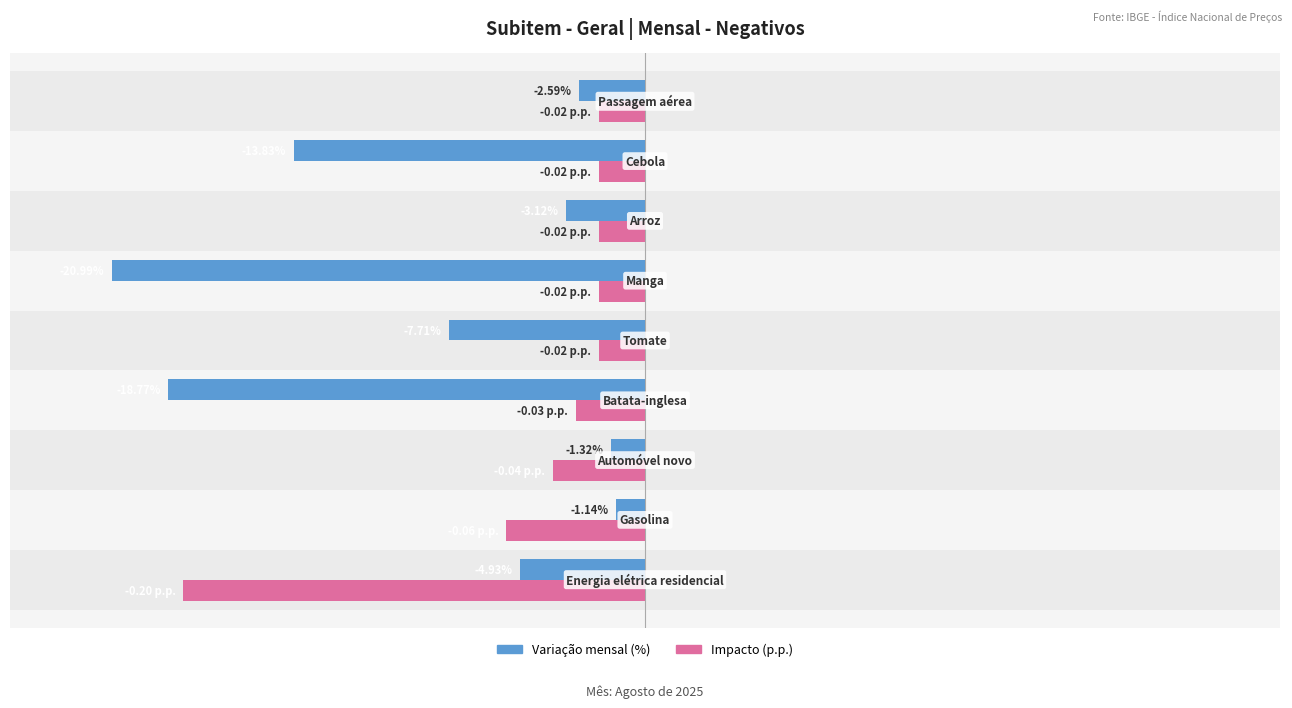

How many data points in Variação mensal (%) are above -4?

4